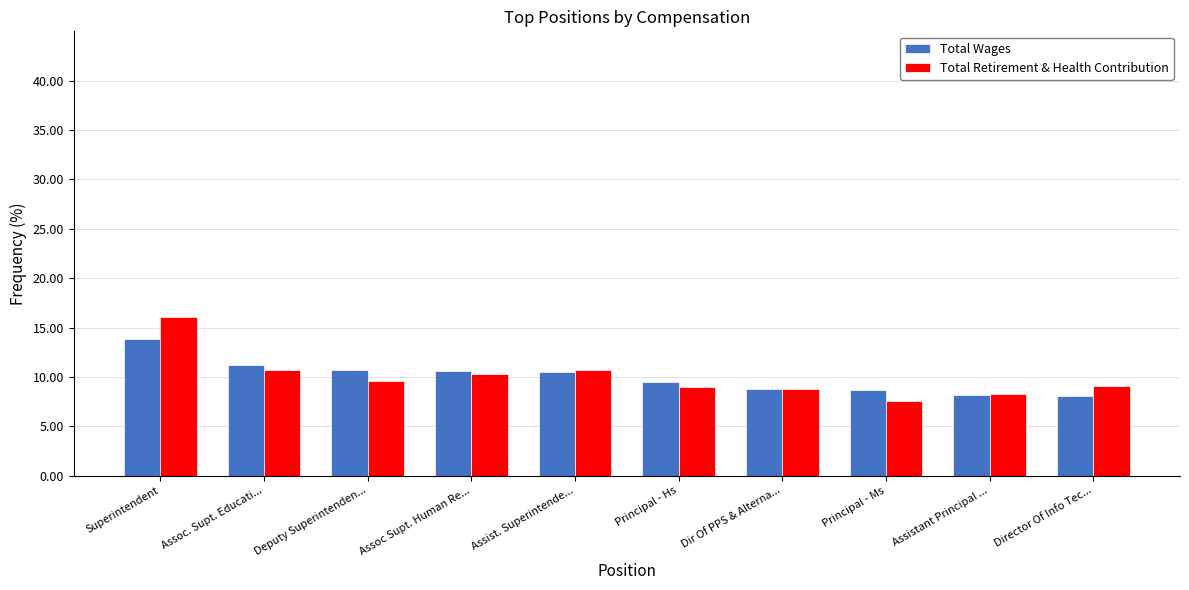

What value does the Total Retirement & Health Contribution series have at Assistant Principal ...?

8.3